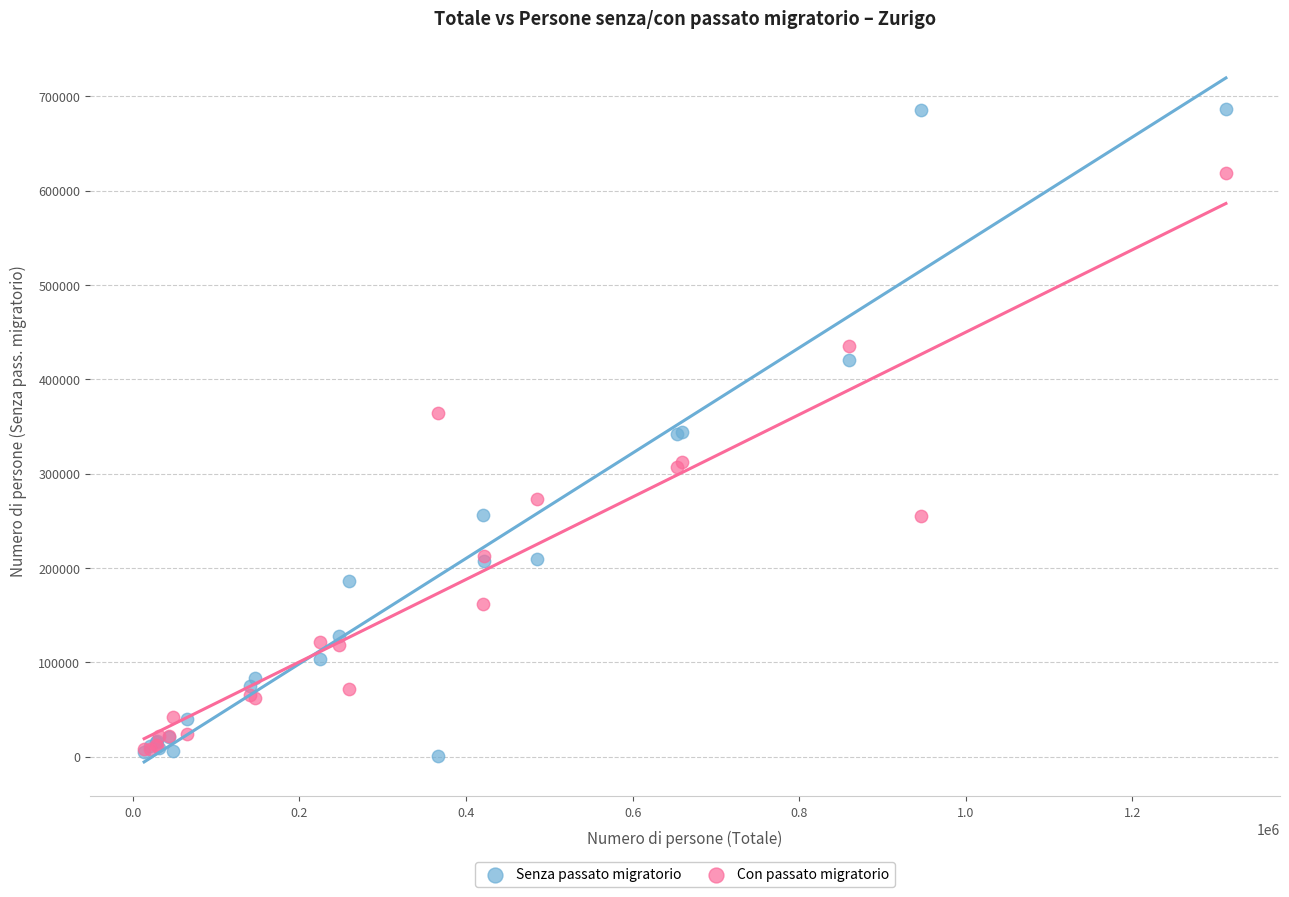

Which series contains the highest Y value?

Senza passato migratorio